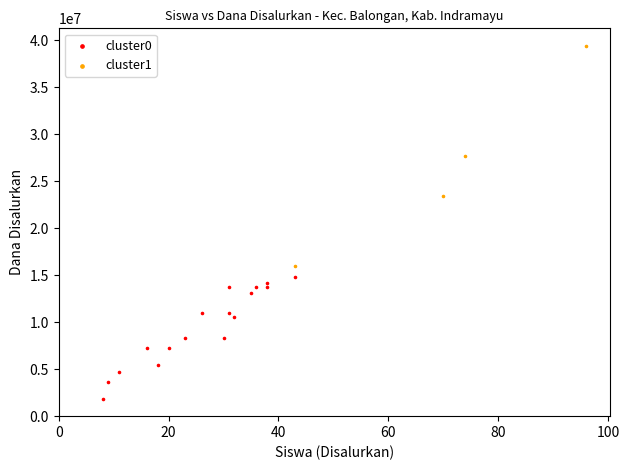

Which series contains the lowest Y value?

cluster0